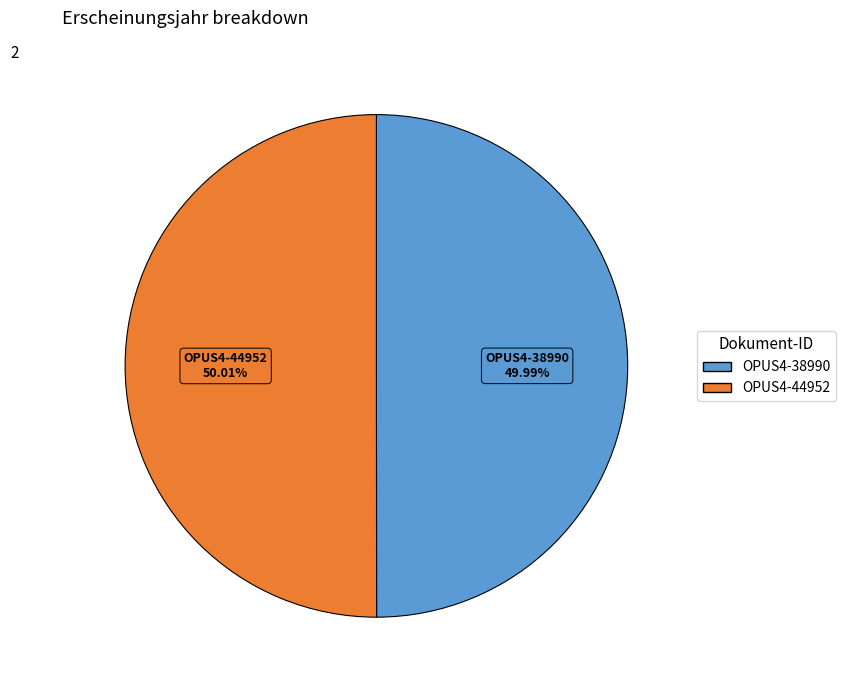

To the nearest percent, what is the average slice percentage?

50%